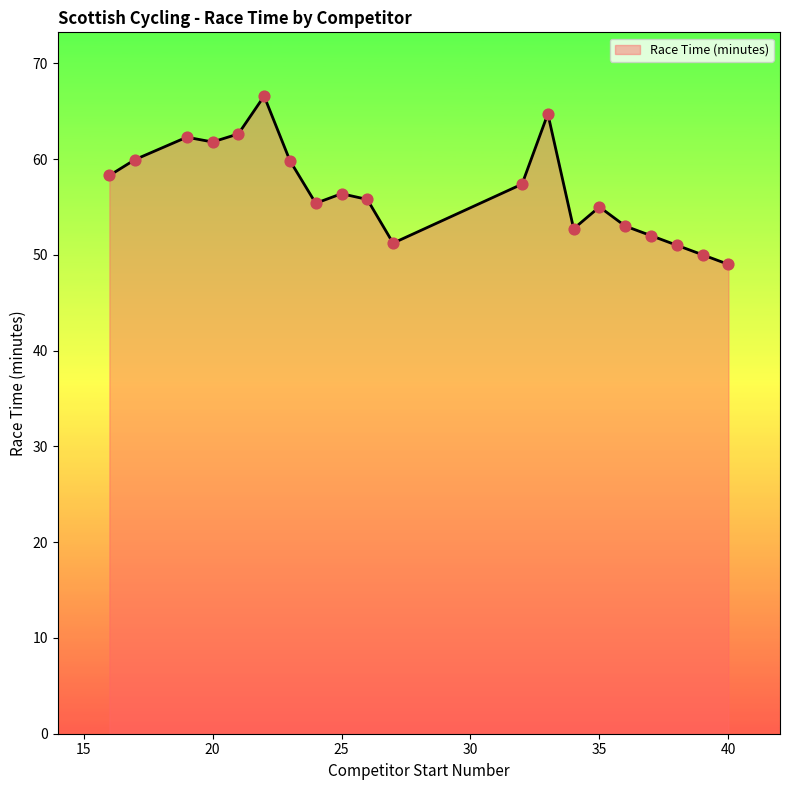

What is the minimum value shown in the chart?

49.0